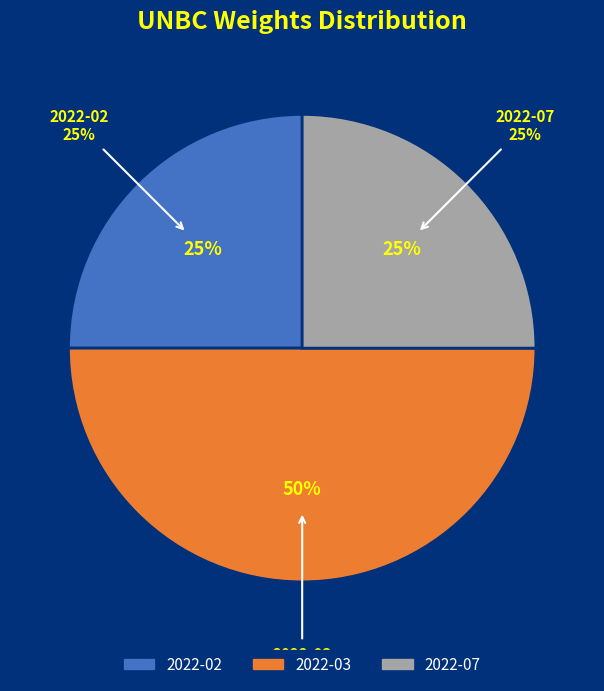

Does any single category account for the majority?

No